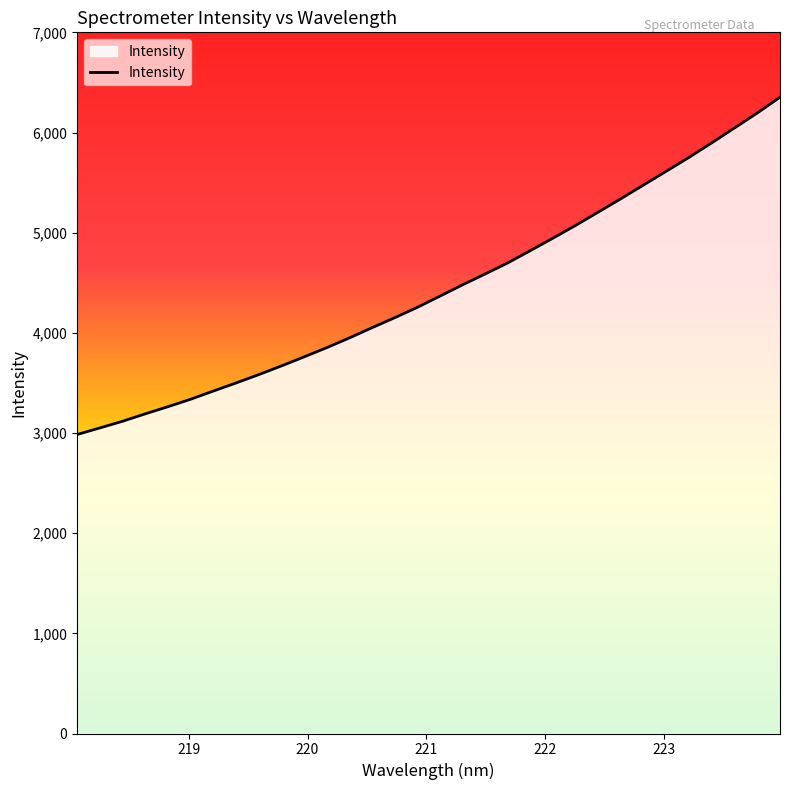

What is the minimum value shown in the chart?

2985.0